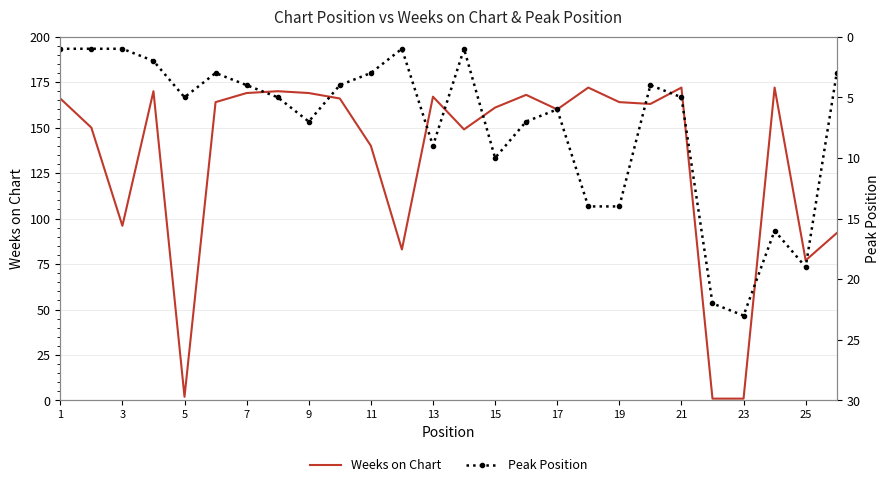

What is the value of the Weeks on Chart point at the 11th from the left?

140